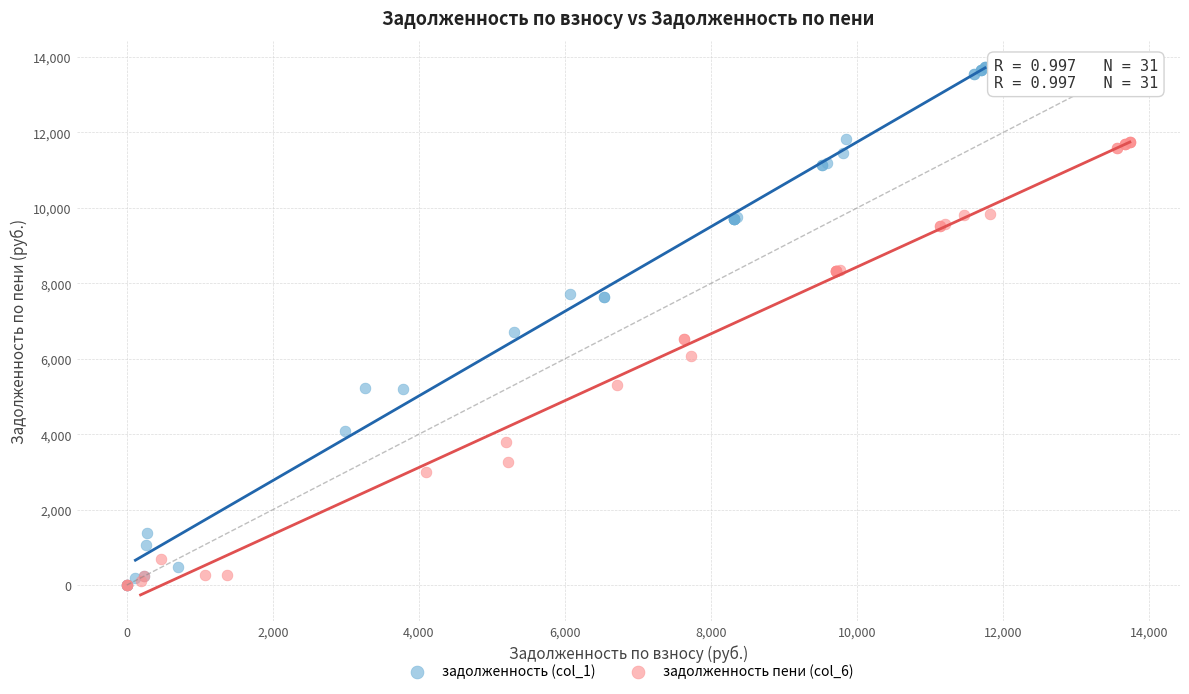

Which series has the largest Y range (max minus min)?

задолженность (col_1)